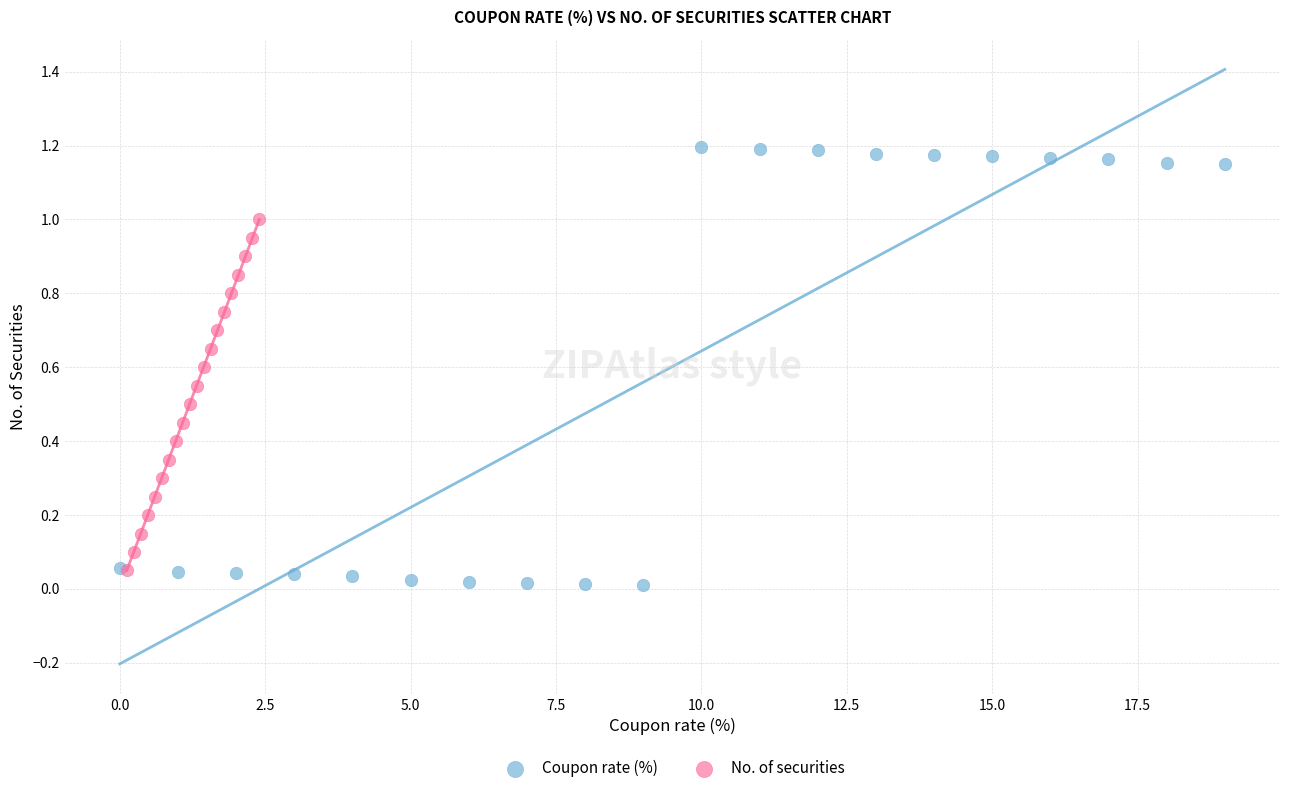

Which series contains the lowest Y value?

Coupon rate (%)